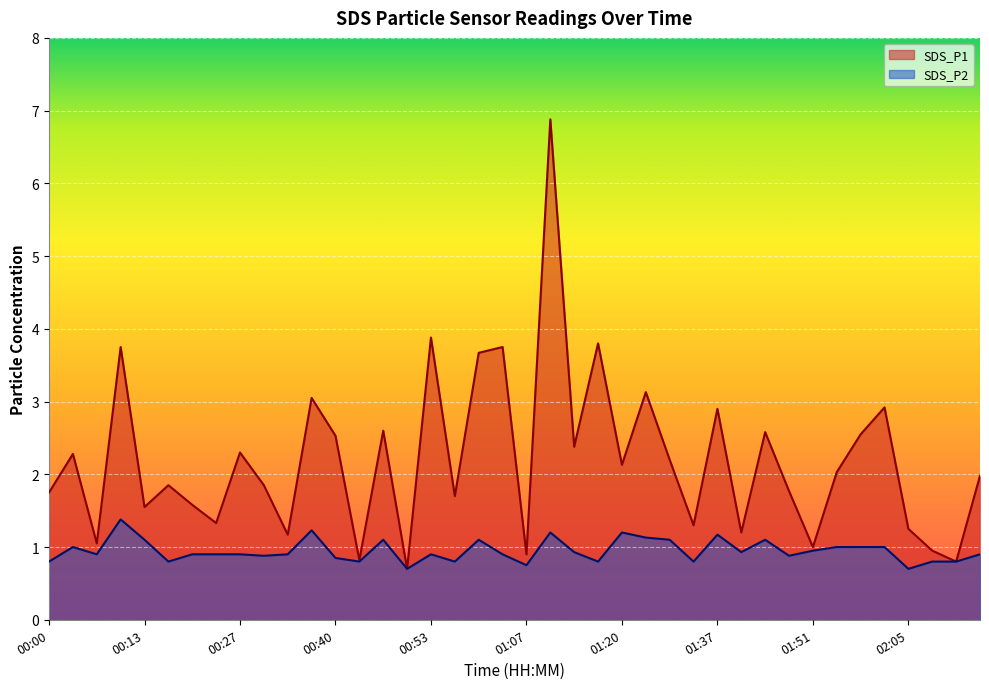

What is the difference between the SDS_P1 values at 00:03 and 01:31?

0.1